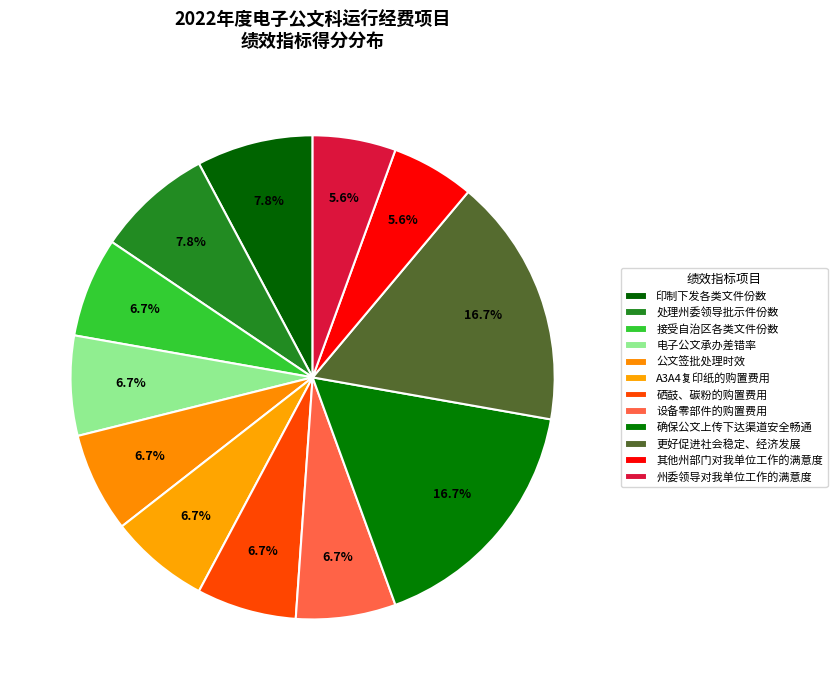

To the nearest percent, what is the combined percentage of 硒鼓、碳粉的购置费用 and A3A4复印纸的购置费用?

13%